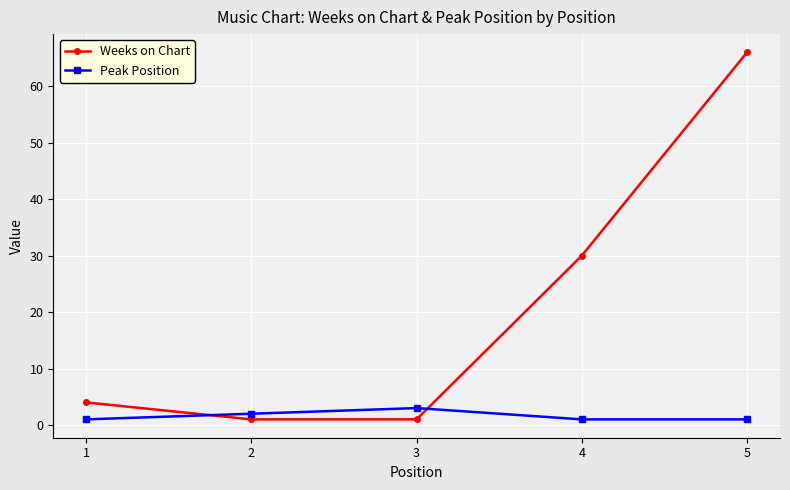

The Weeks on Chart series shows 1 at 2. True or false?

True